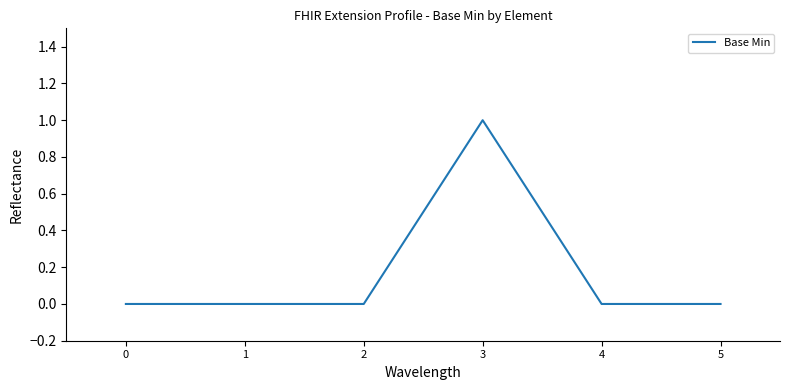

The value at 2 is -1. True or false?

False